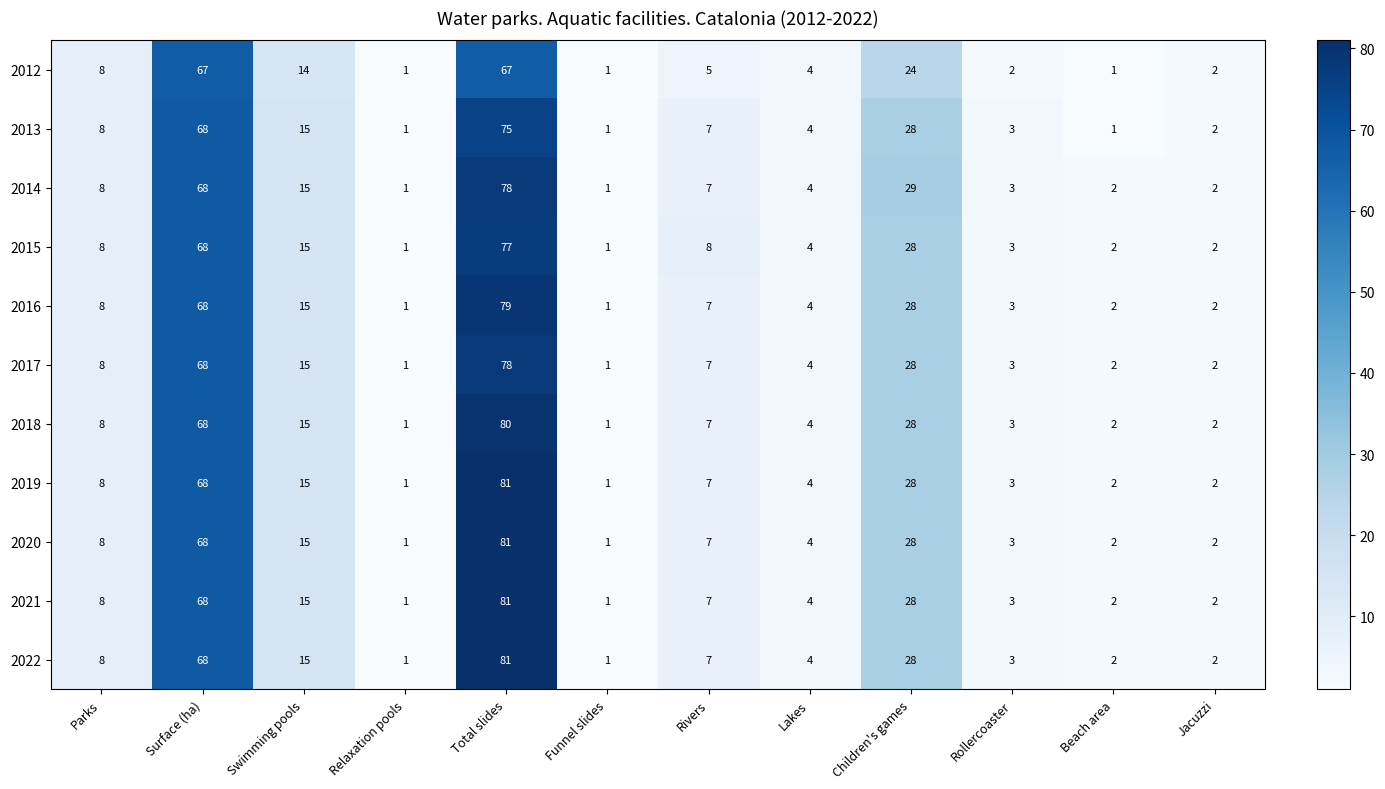

What is the sum of the 2013 values at Lakes and Children's games?

32